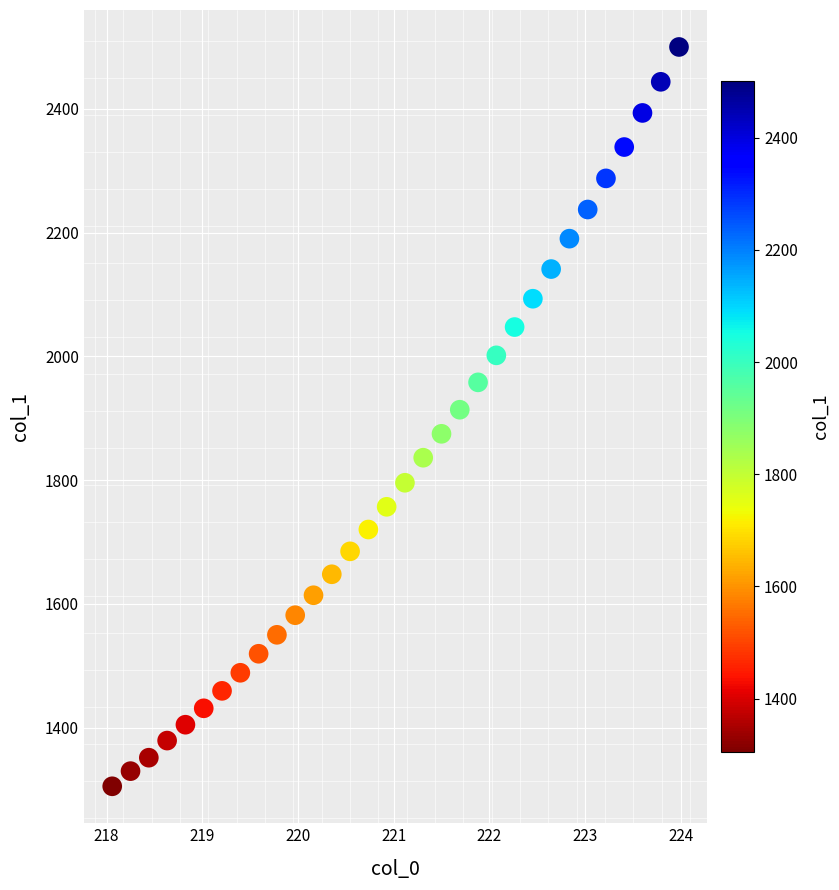

What is the range of Y values (max minus min)?

1194.8